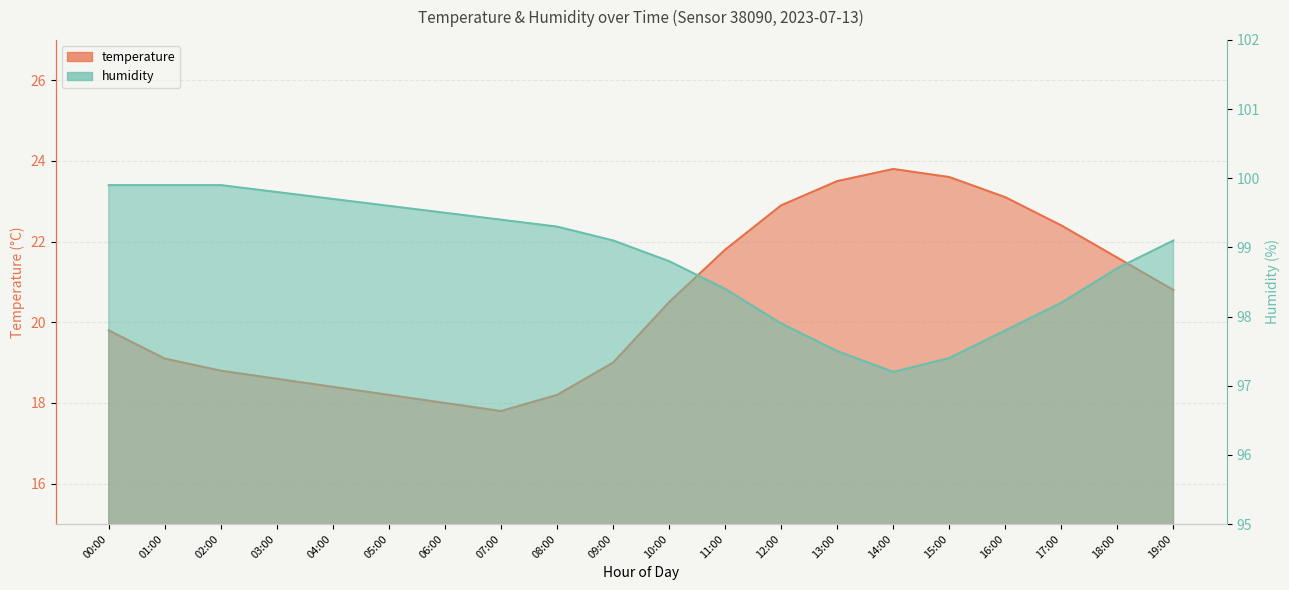

Rank the series by their average value, from lowest to highest.

temperature, humidity